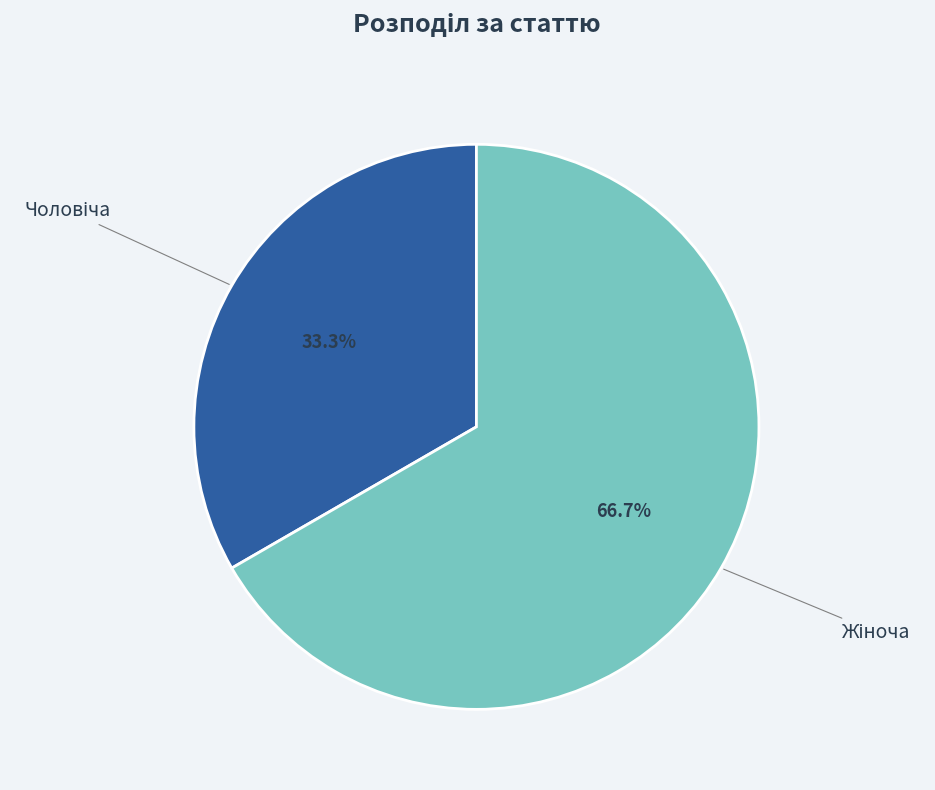

How many segments does this pie chart have?

2